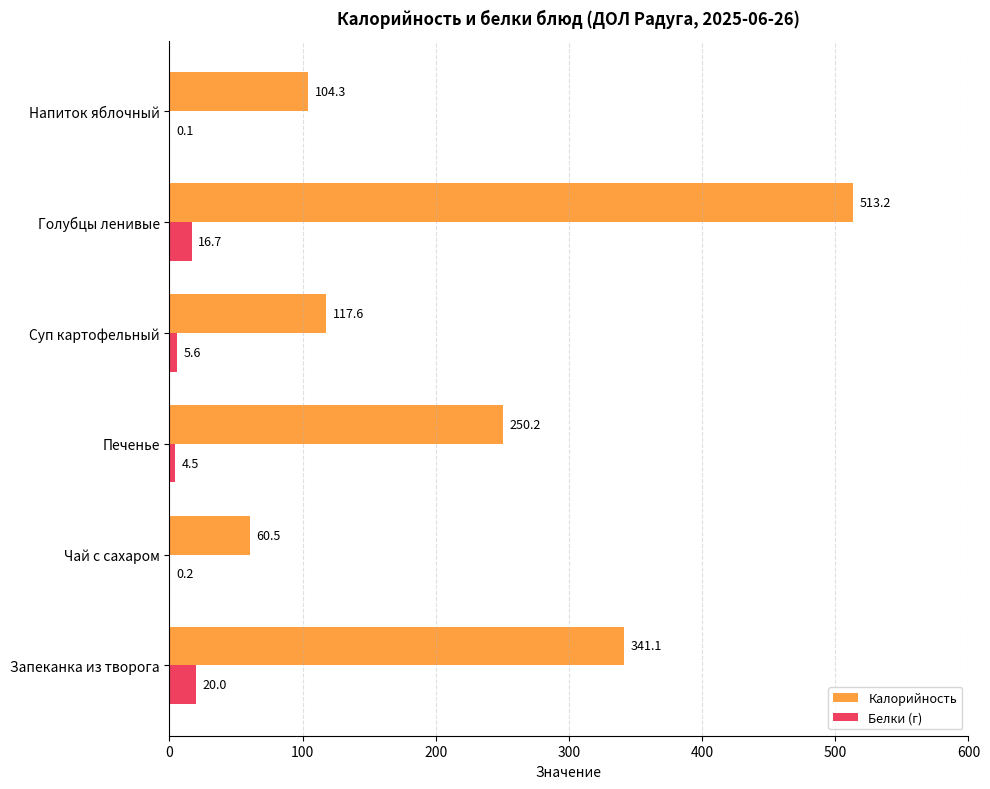

What is the sum of all Белки (г) values?

47.1